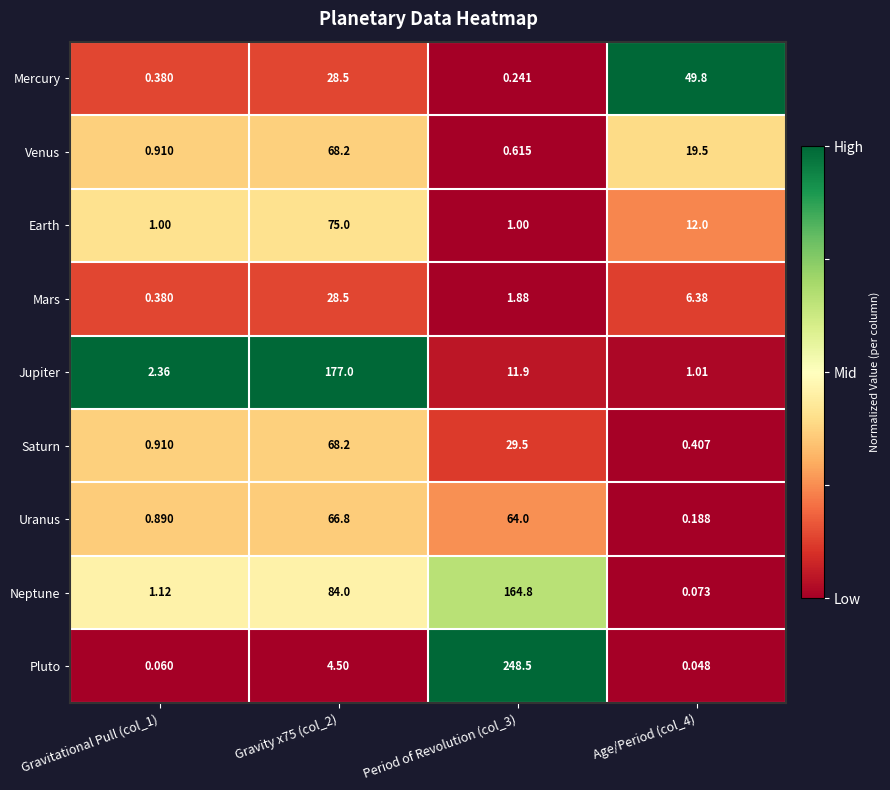

What is the difference between the highest and lowest values at Age/Period (col_4)?

49.8